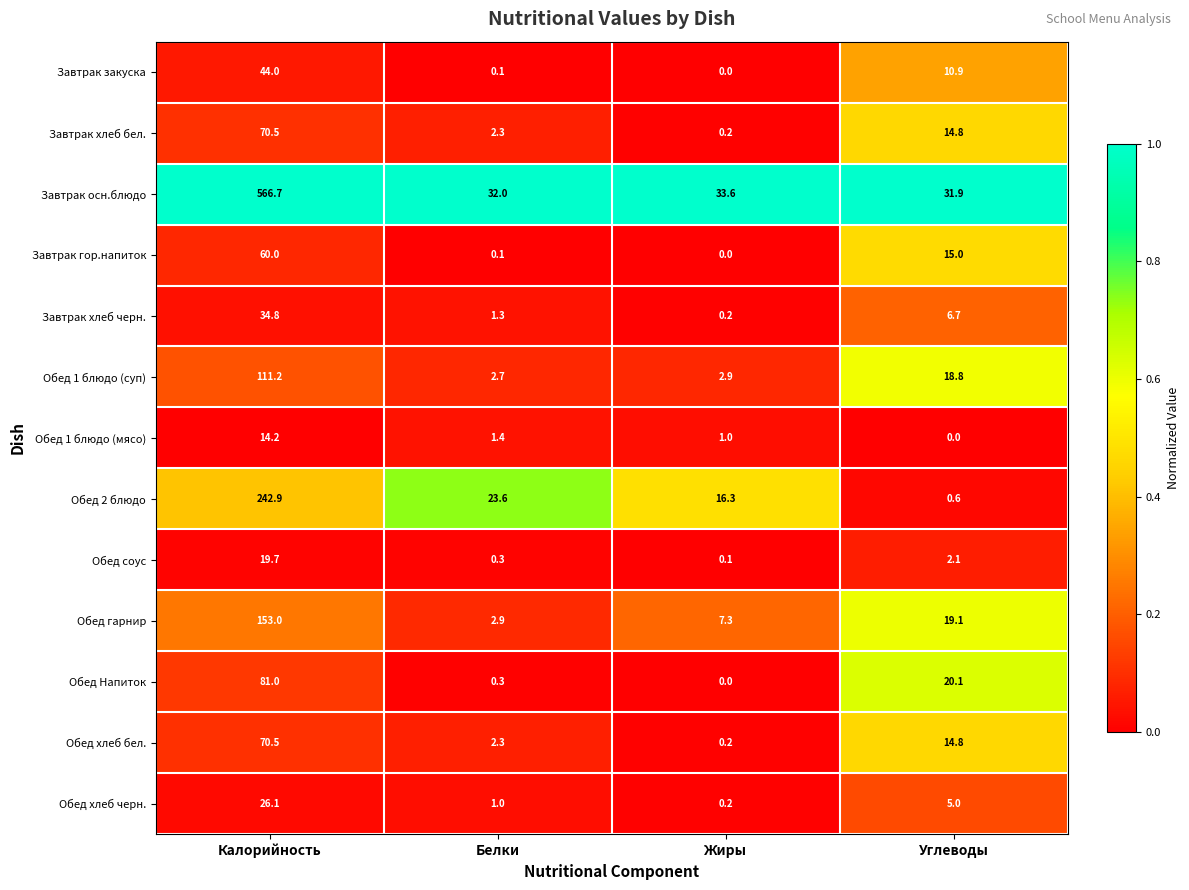

List the labels in order of Завтрак хлеб черн. value, largest first.

Калорийность, Углеводы, Белки, Жиры